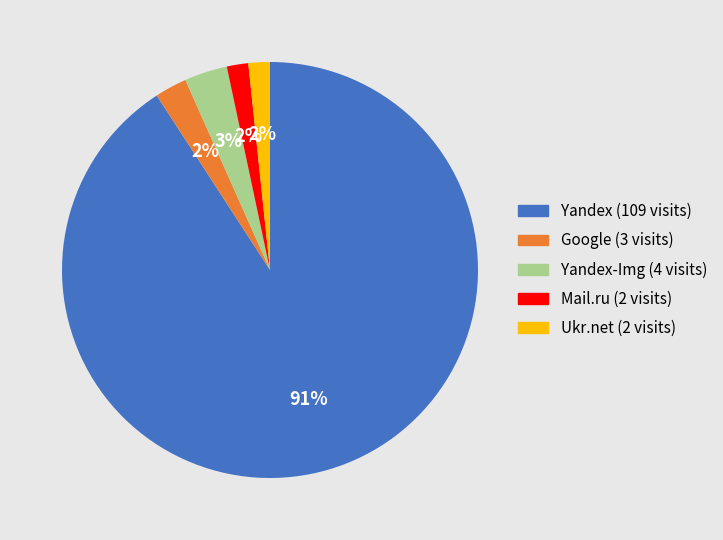

To the nearest percent, what is the difference between the largest and smallest slice percentages?

89%